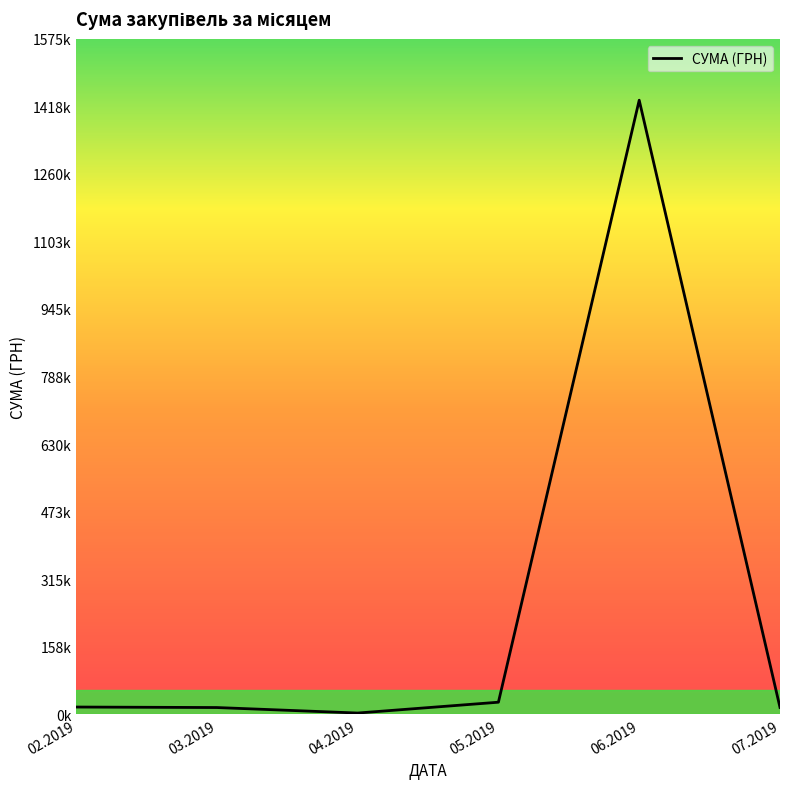

Does the chart have visible grid lines?

No